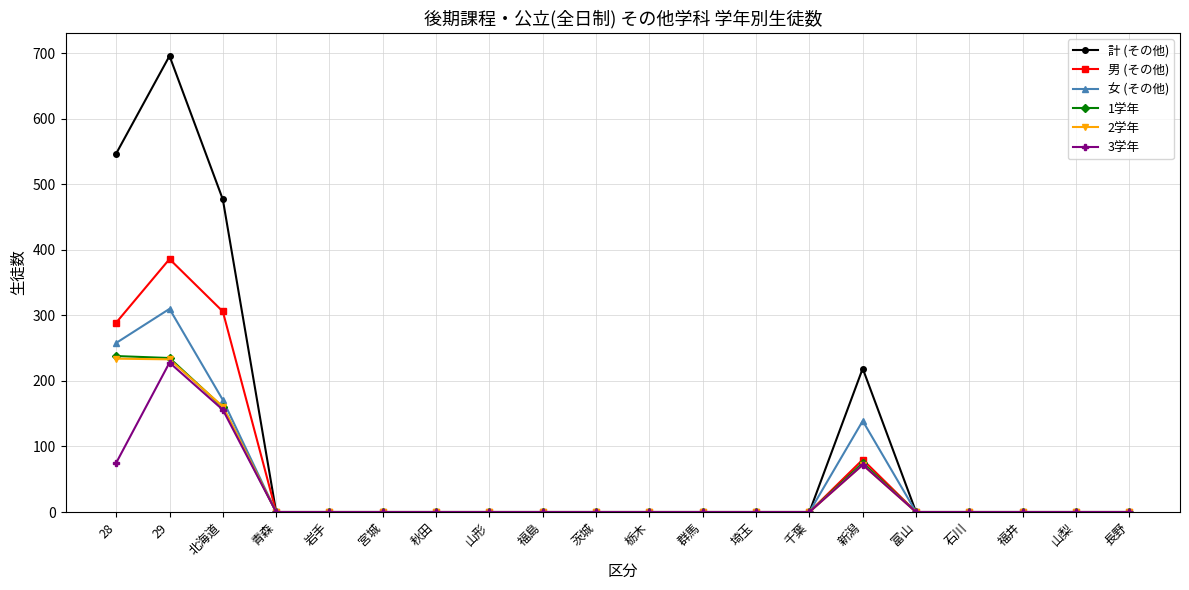

Where is the first local maximum for 女 (その他)?

29